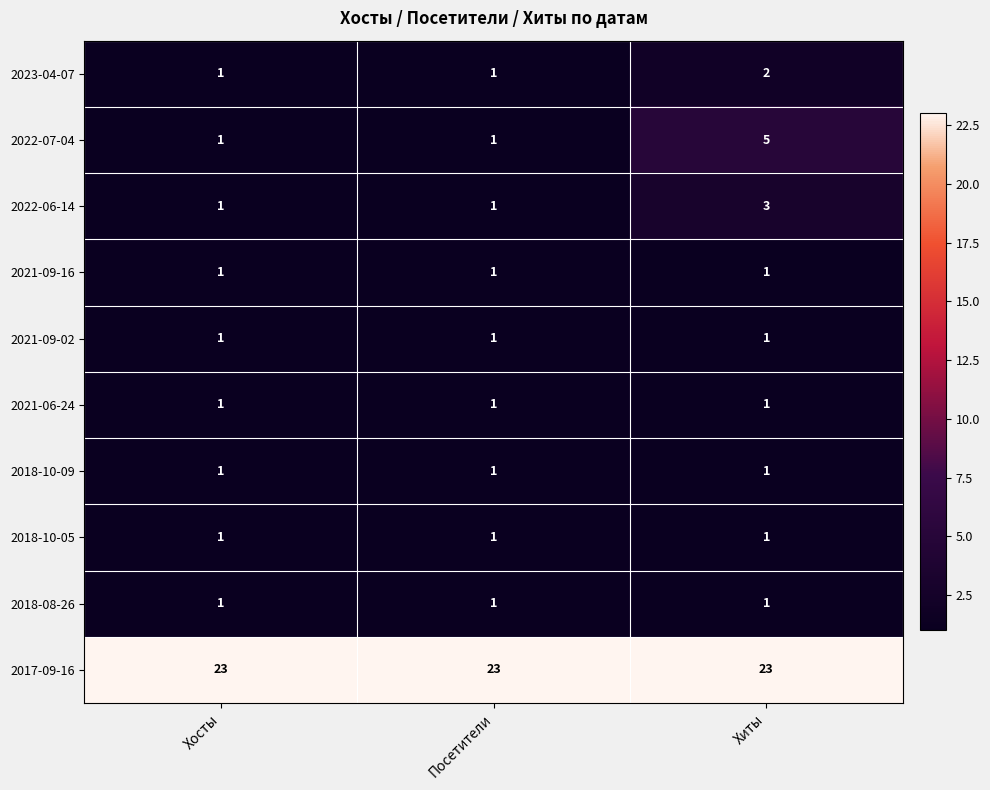

What is the maximum value shown in the chart?

23